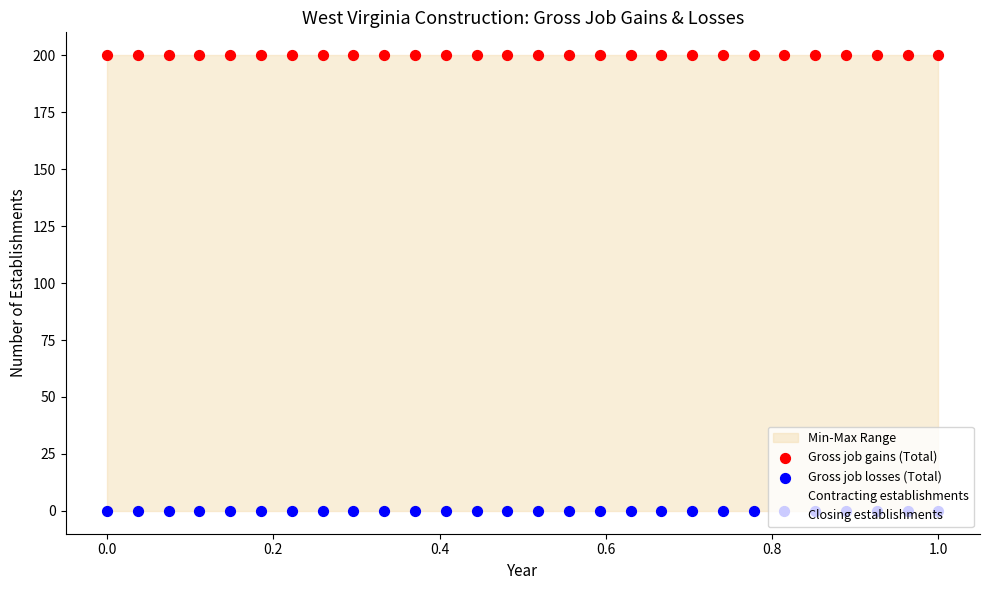

Which series has the largest total across all categories?

Gross job gains (Total)